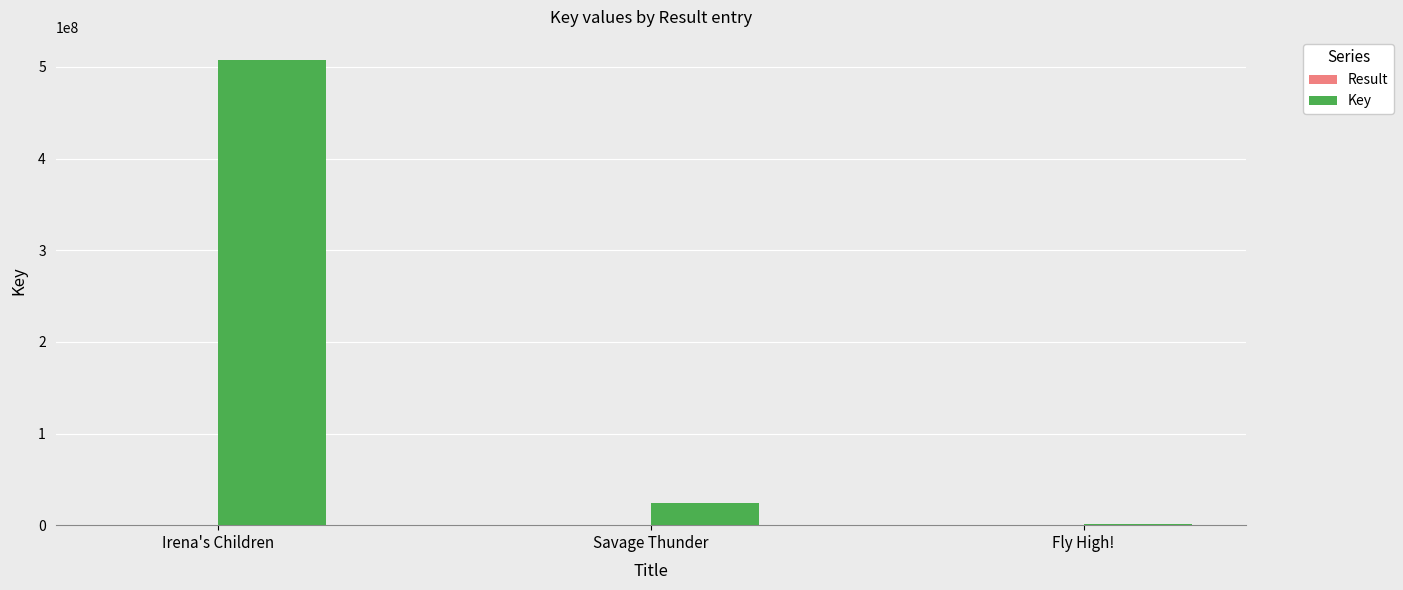

Which series has the largest total across all categories?

Key